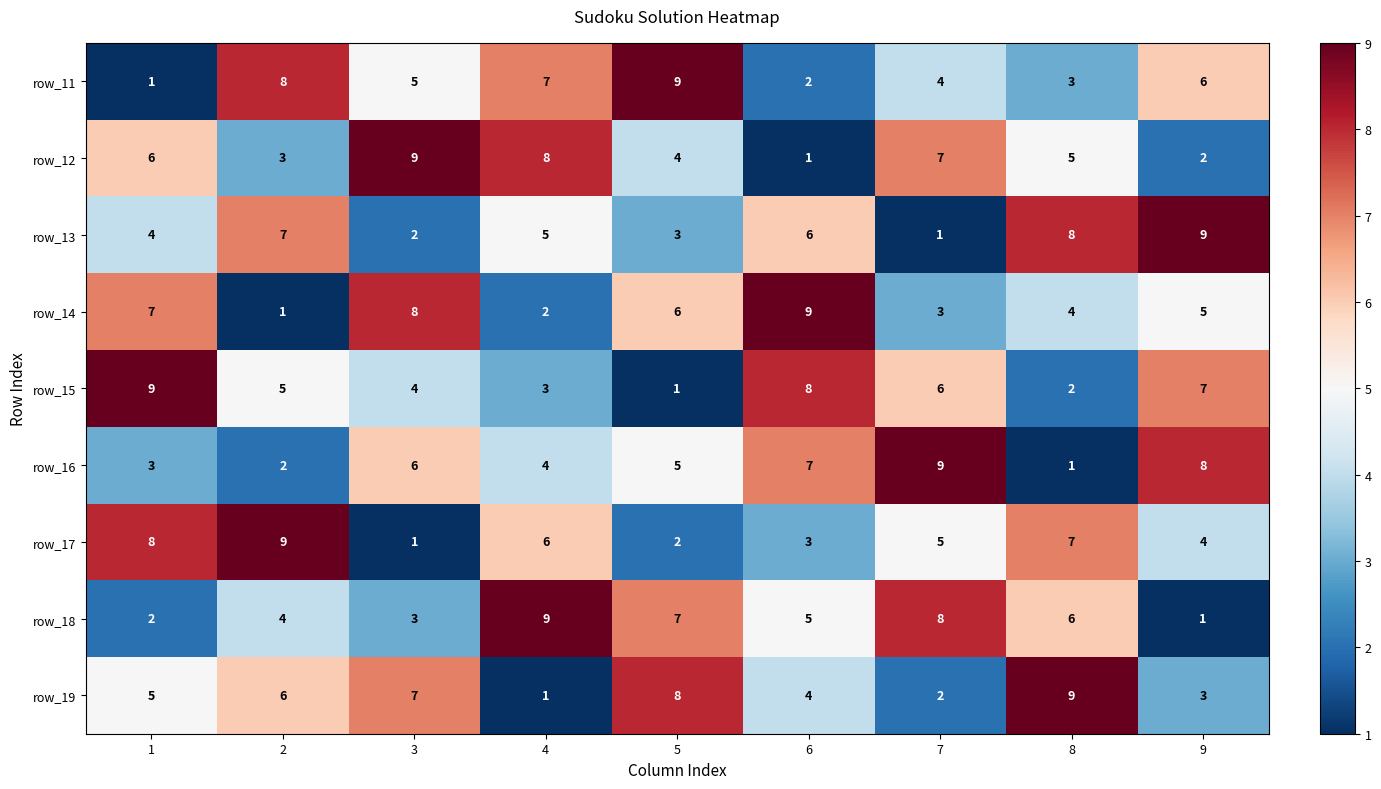

What is the difference between the highest and lowest values at 5?

8